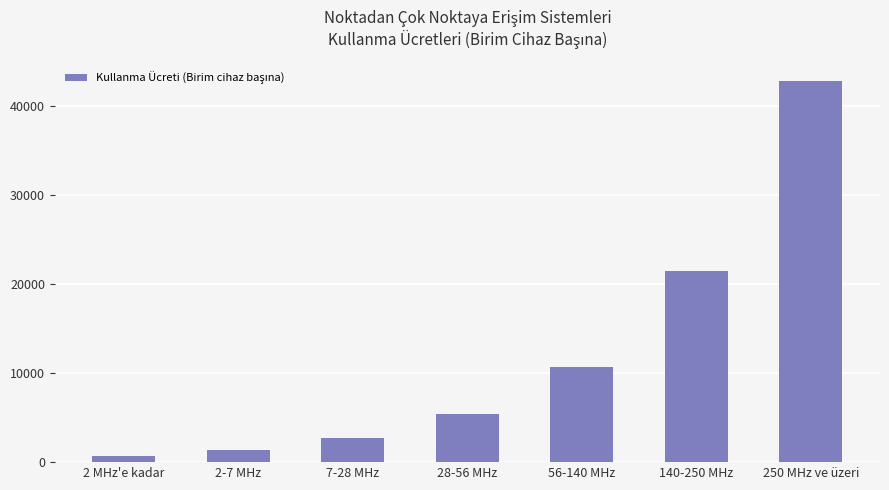

How many categories are shown in the chart?

7